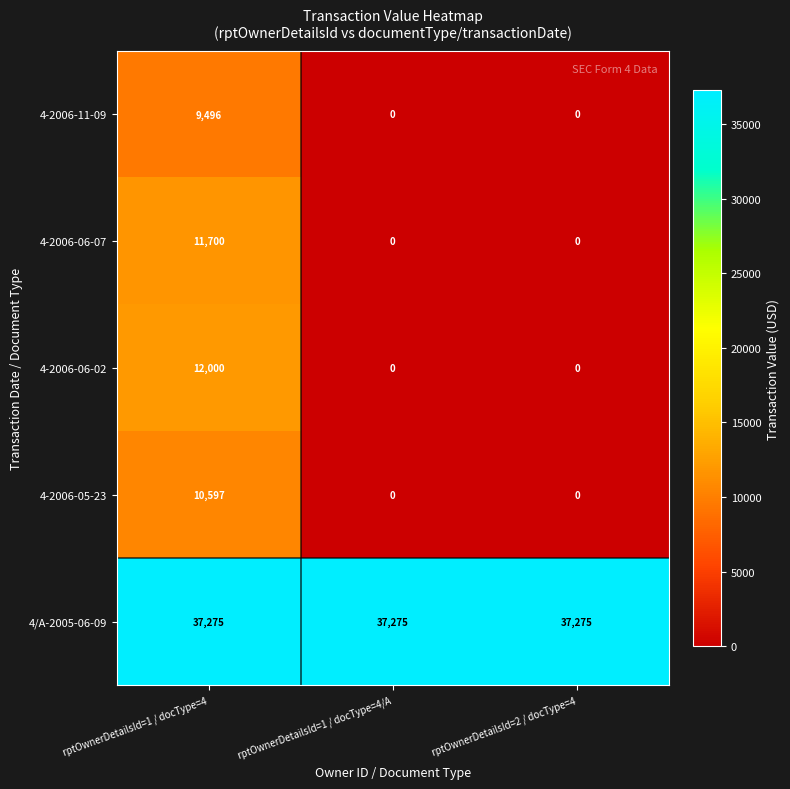

How many data points in 4-2006-06-07 are above 0?

1